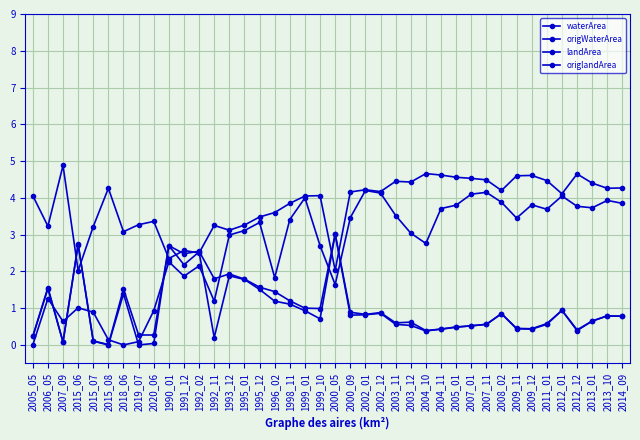

Does the chart have visible grid lines?

Yes